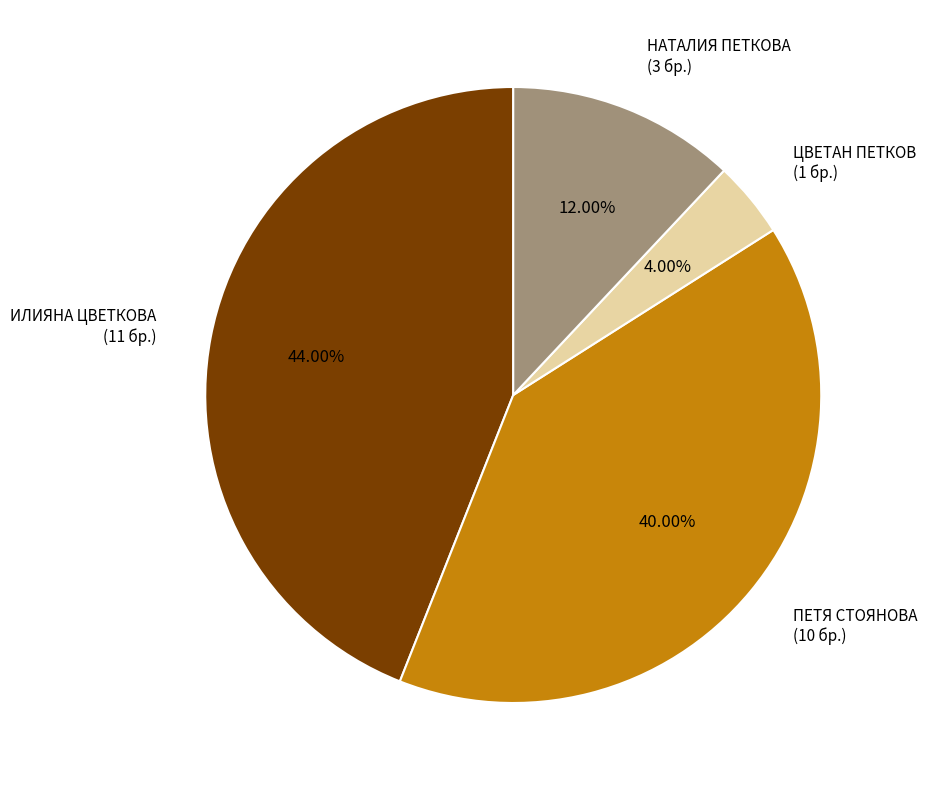

To the nearest percent, what is the average slice percentage?

25%